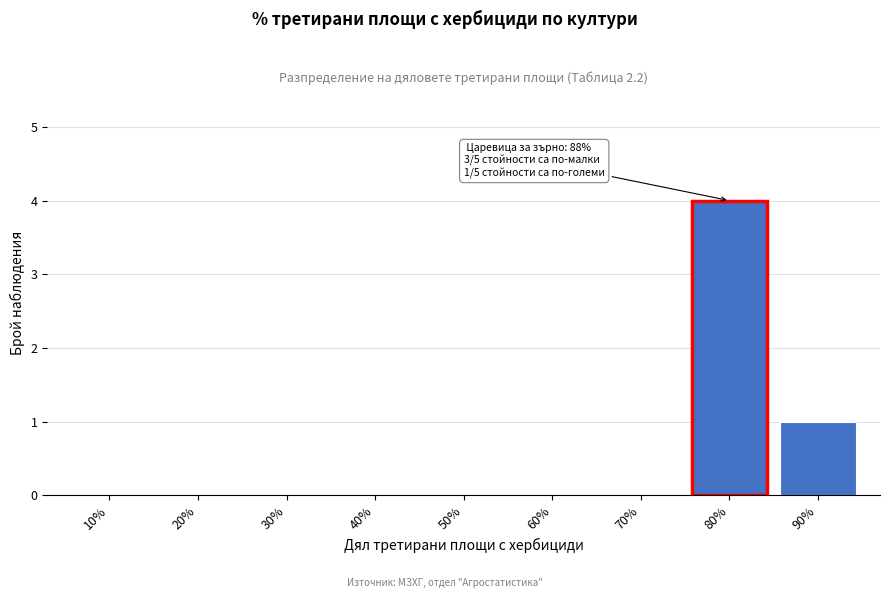

Reading left to right, what are all the values shown in this chart?

10%=0	20%=0	30%=0	40%=0	50%=0	60%=0	70%=0	80%=4	90%=1